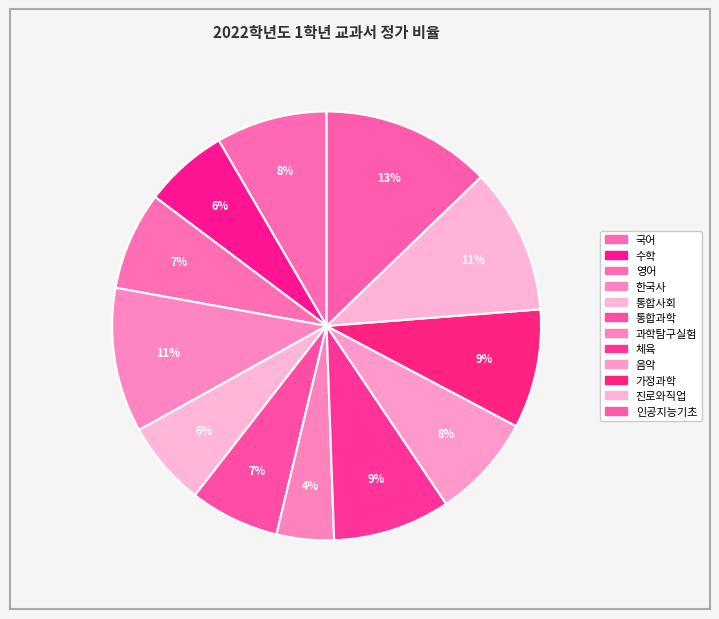

To the nearest percent, what is the difference between the largest and smallest slice percentages?

8%